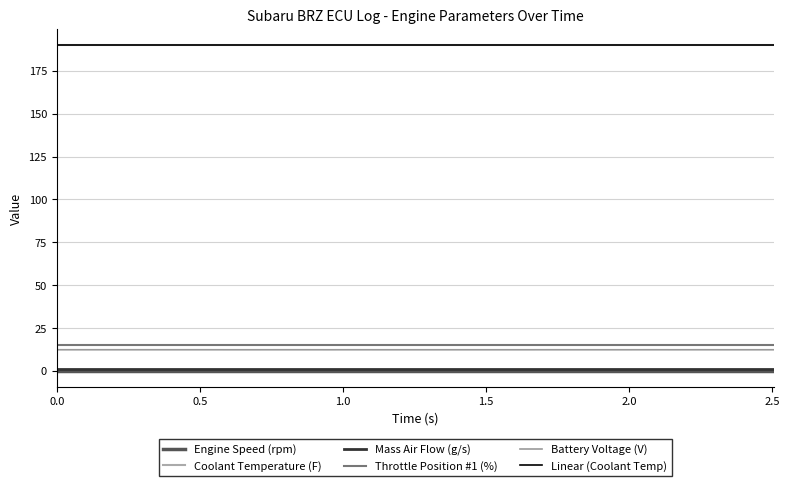

Rank the series by their maximum value, from lowest to highest.

Engine Speed (rpm), Mass Air Flow (g/s), Battery Voltage (V), Throttle Position #1 (%), Coolant Temperature (F), Linear (Coolant Temp)